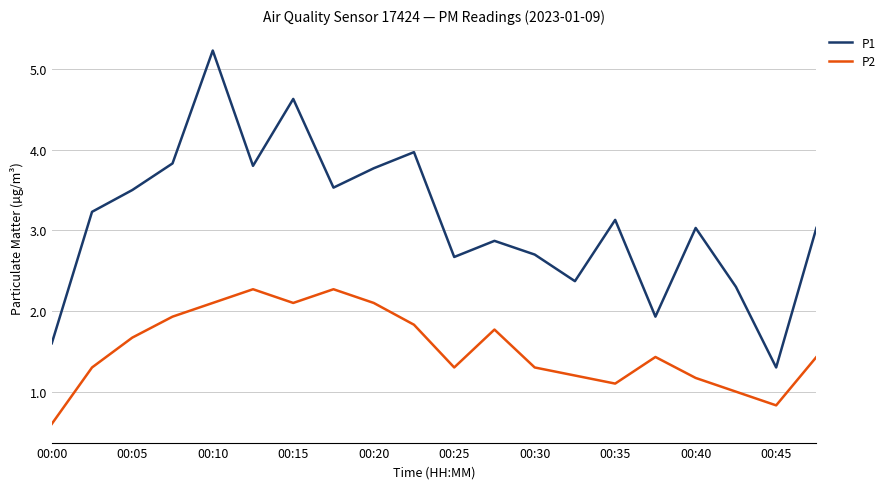

What is the difference between the maximum and minimum values in the P1 series?

3.9